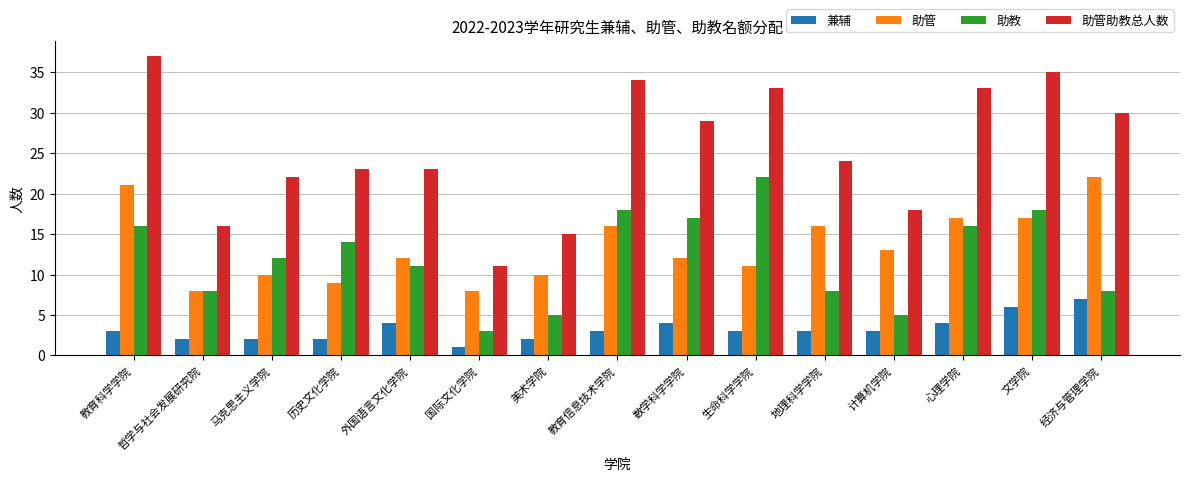

What is the approximate value of 助管 at 生命科学学院, to the nearest 5?

10